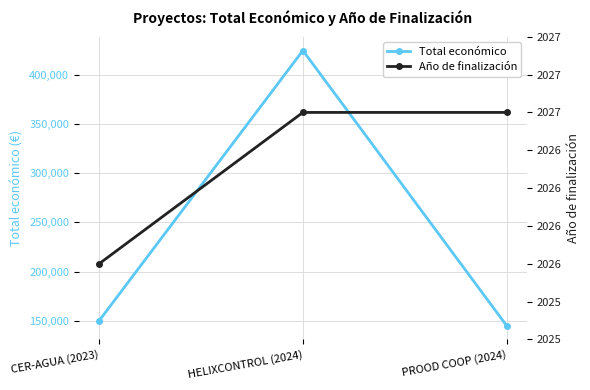

Reading right to left, what are all the values shown in this chart?

Total económico: 145000	424720	150000
Año de finalización: 2027	2027	2026